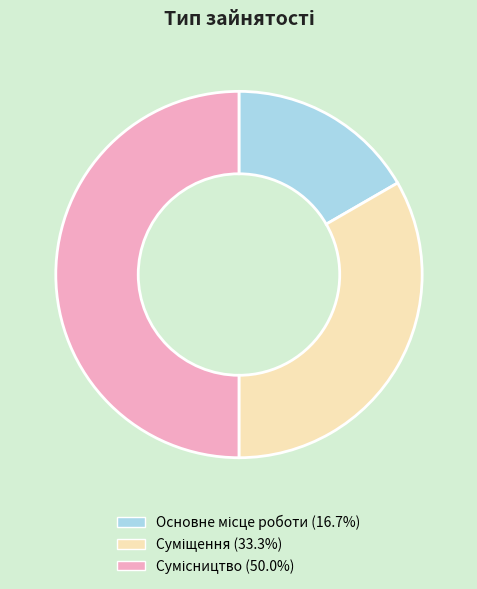

What is the smallest slice in the pie chart?

Основне місце роботи